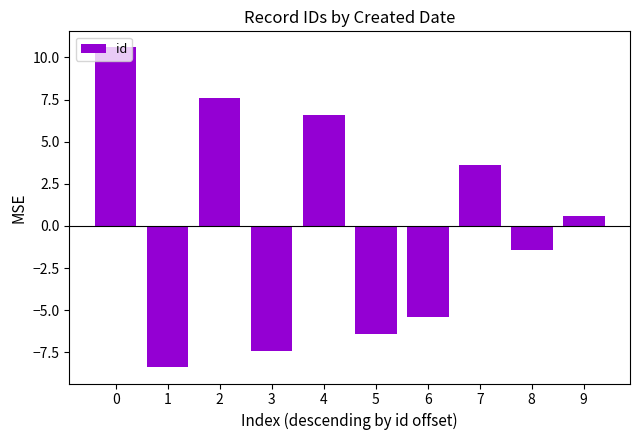

List the labels in order of value, smallest first.

1, 3, 5, 6, 8, 9, 7, 4, 2, 0